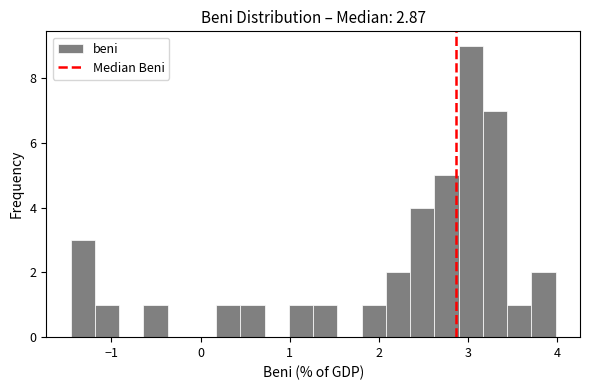

Read against the x-axis, roughly where is the centre of the tallest bar?

3.0